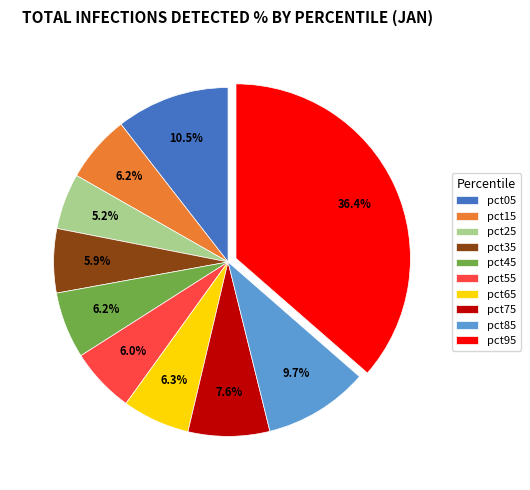

To the nearest percent, what percentage of the pie is pct35?

6%